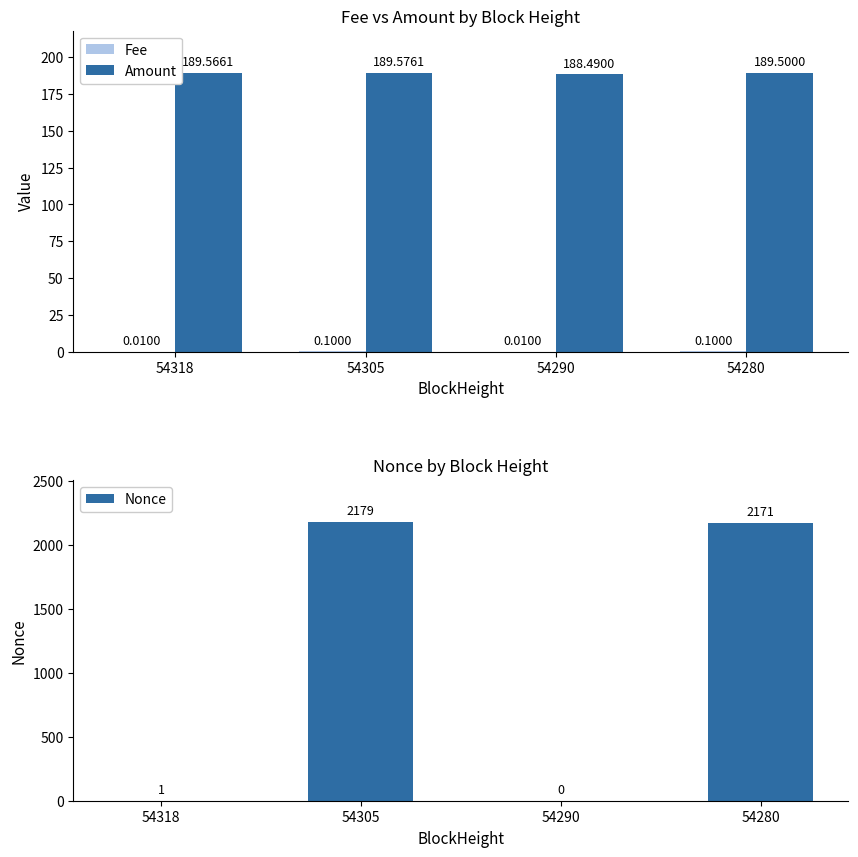

Does the chart contain stacked bars?

No